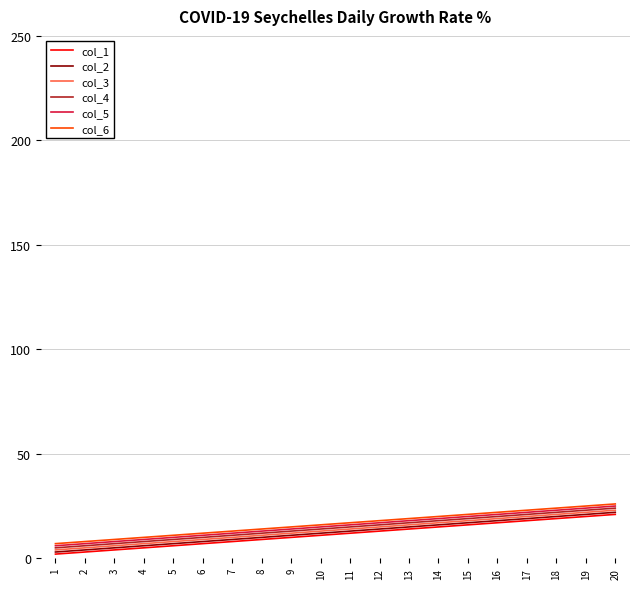

What is the greatest value displayed?

26